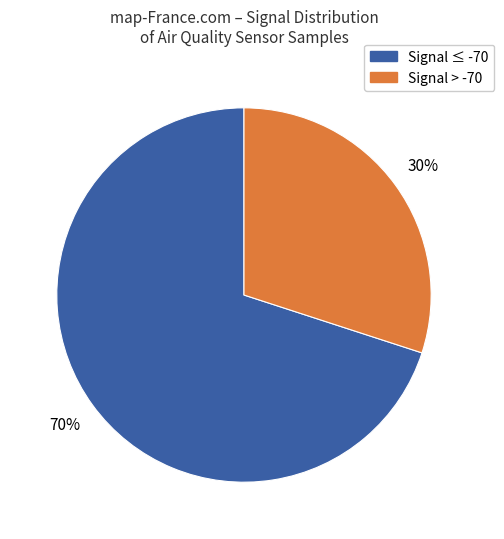

To the nearest percent, what is the average slice percentage?

50%